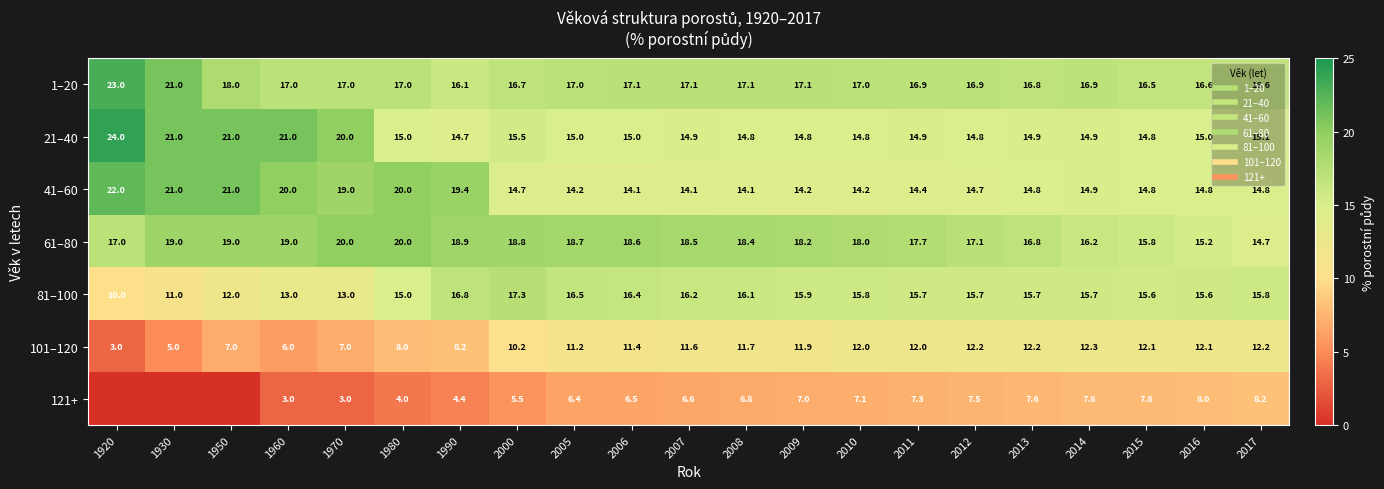

What is the total value across all series at 2015?

97.3